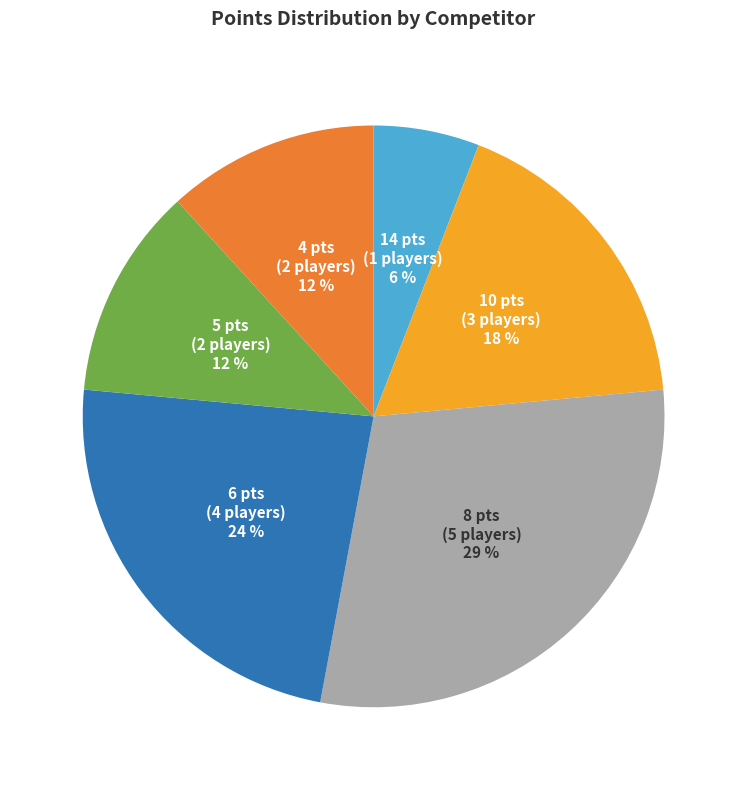

Is there any slice that represents more than half of the pie?

No